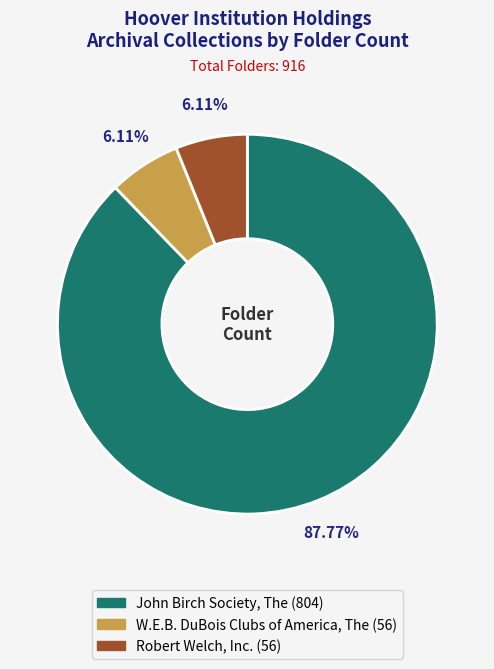

Count the number of slices in the pie.

3